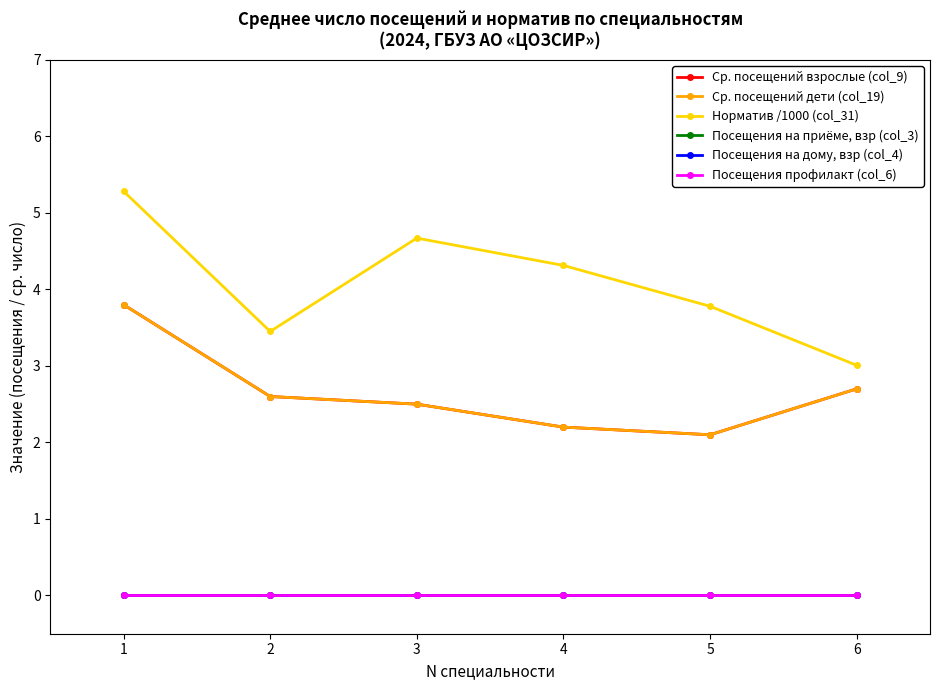

Where is the first local minimum for Ср. посещений взрослые (col_9)?

5